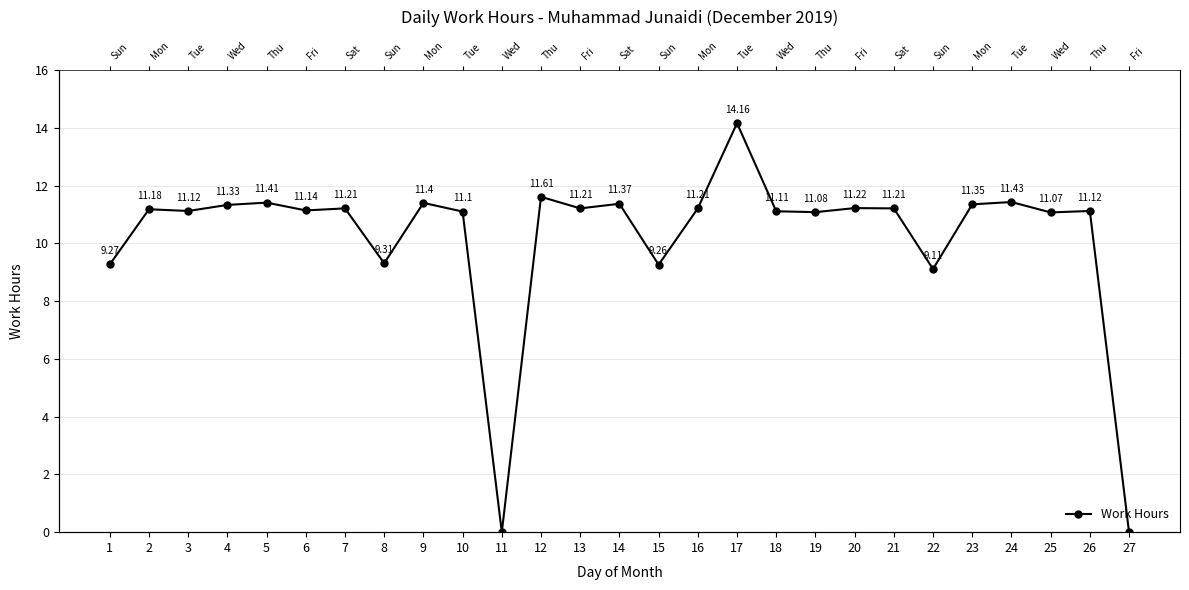

How many points are higher than both their immediate neighbors (excluding endpoints)?

10